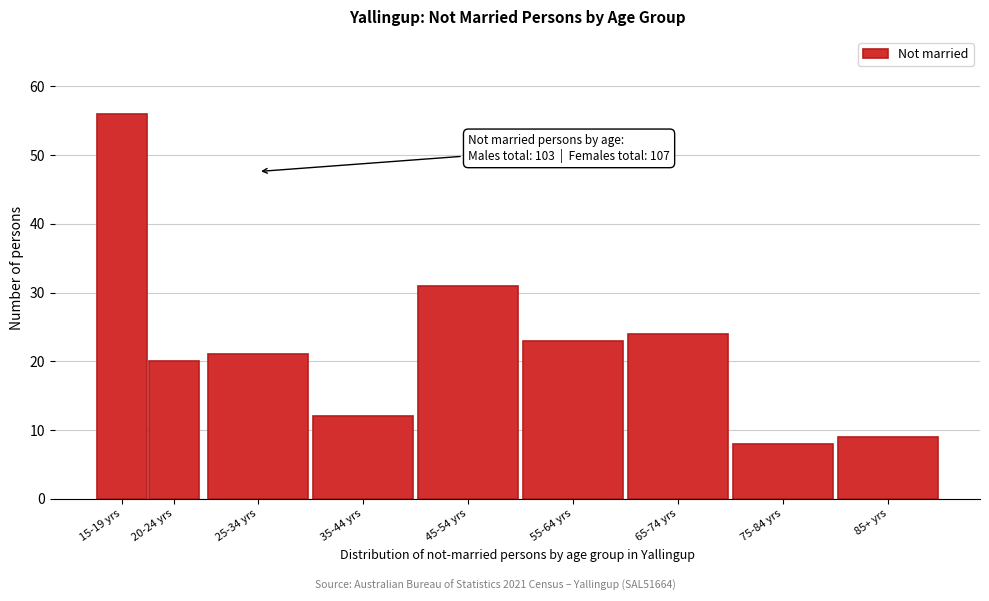

Reading left to right, transcribe all the data shown in this chart.

15-19 yrs=56	20-24 yrs=20	25-34 yrs=21	35-44 yrs=12	45-54 yrs=31	55-64 yrs=23	65-74 yrs=24	75-84 yrs=8	85+ yrs=9